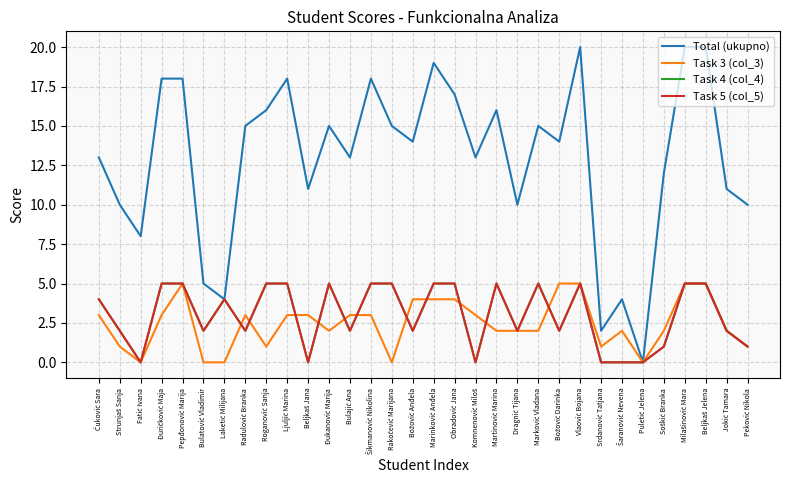

Between Vlaović Bojana and Puletić Jelena, which is larger?

Vlaović Bojana